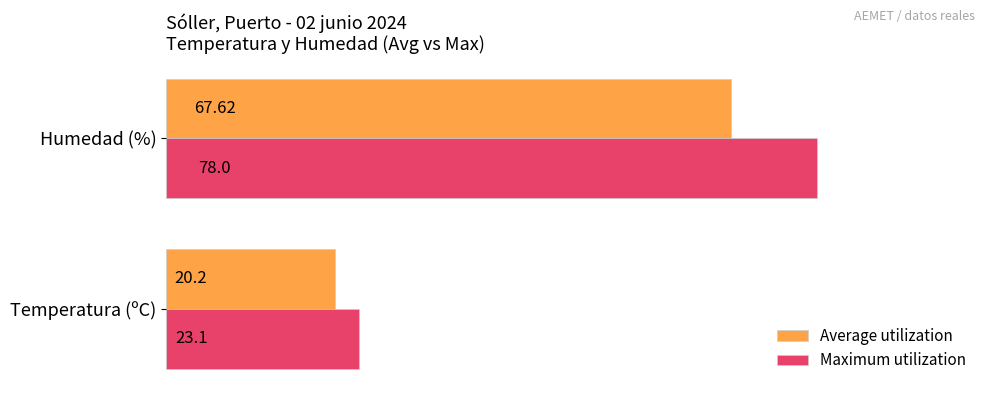

At which category is the sum across all series the highest?

Humedad (%)